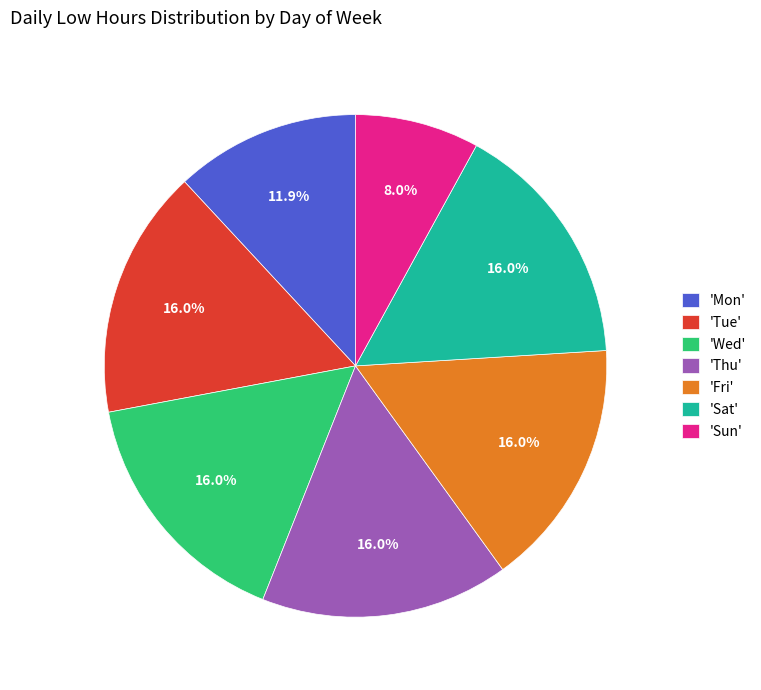

Which category has the smallest portion of the pie?

'Sun'